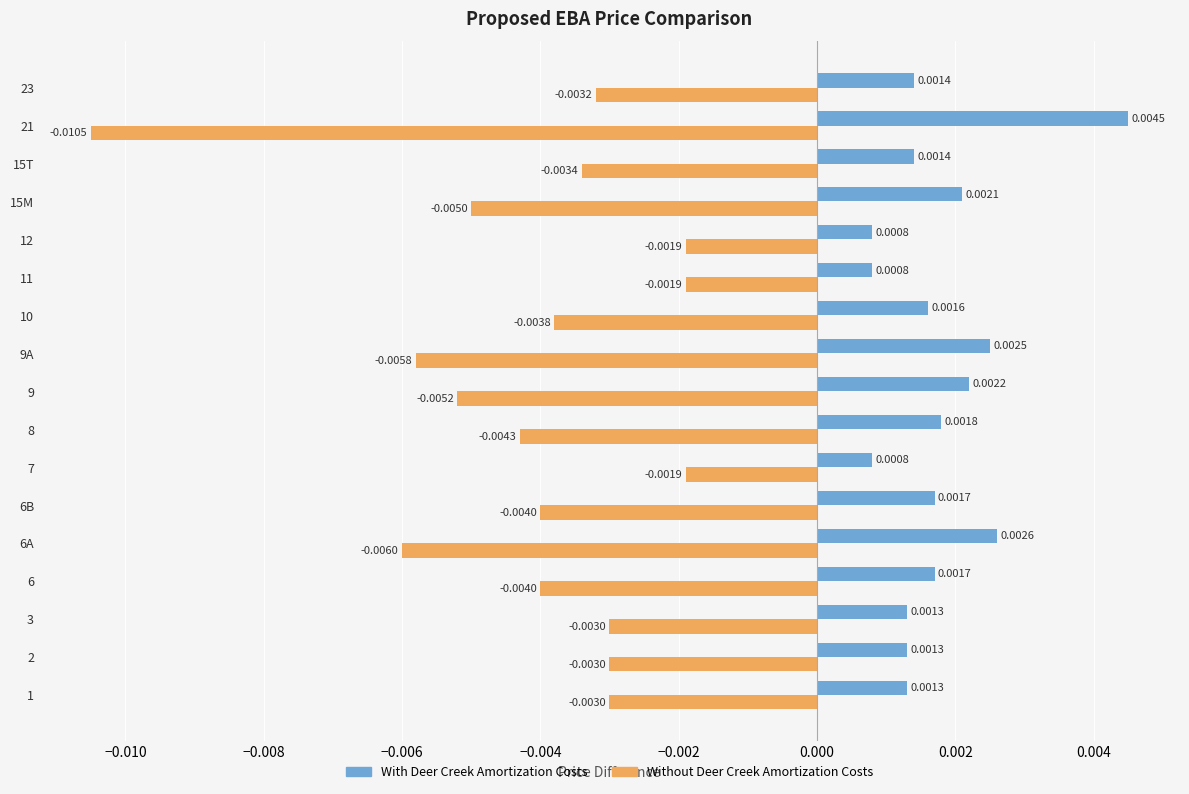

Which series has the widest spread of values?

Without Deer Creek Amortization Costs